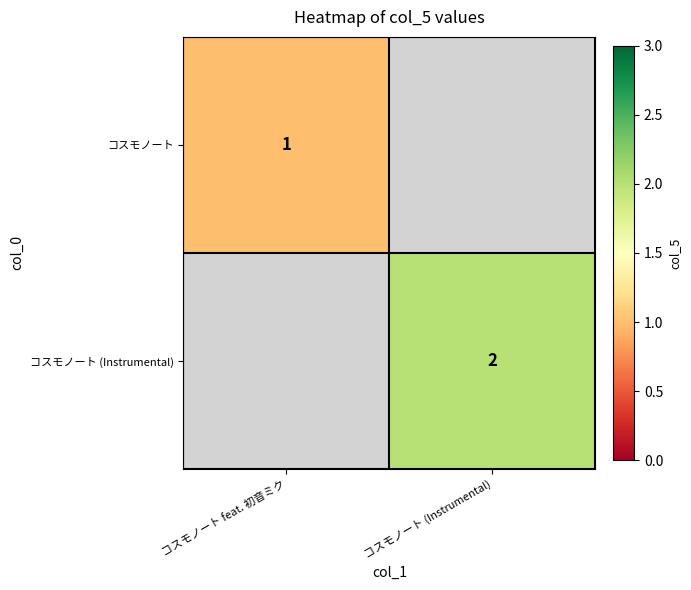

Is it true that コスモノート (Instrumental) equals 2 at コスモノート (Instrumental)?

True